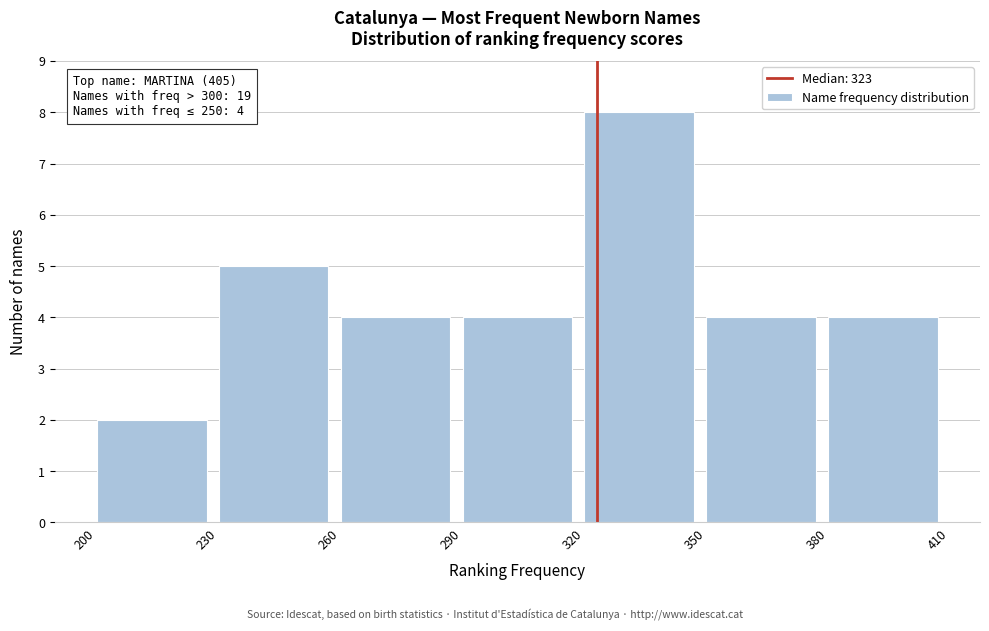

Which range on the x-axis has the tallest bar?

320 to 350